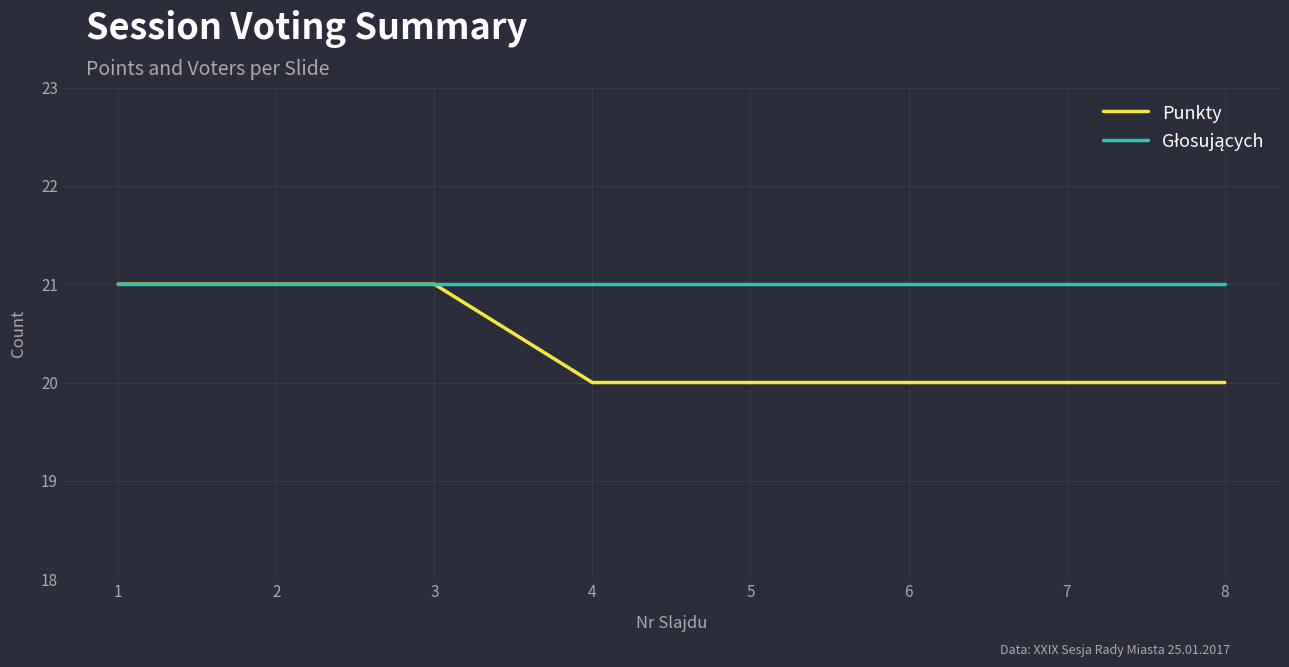

What is the minimum value shown in the chart?

20